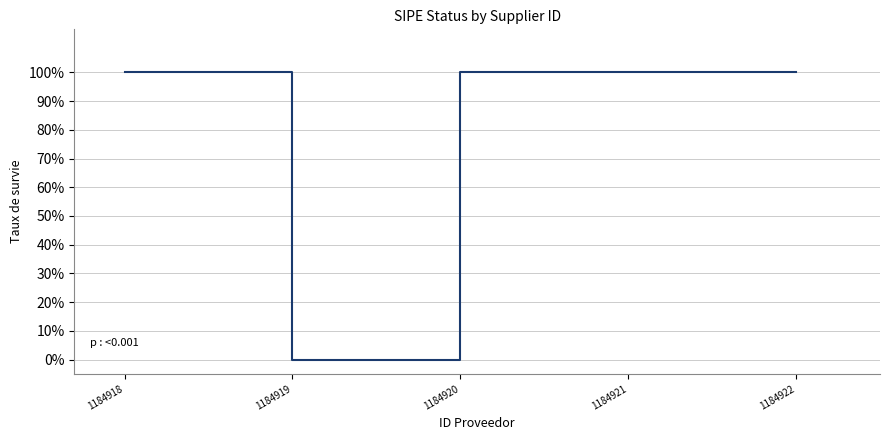

List the labels in order of value, smallest first.

1184919, 1184918, 1184920, 1184921, 1184922